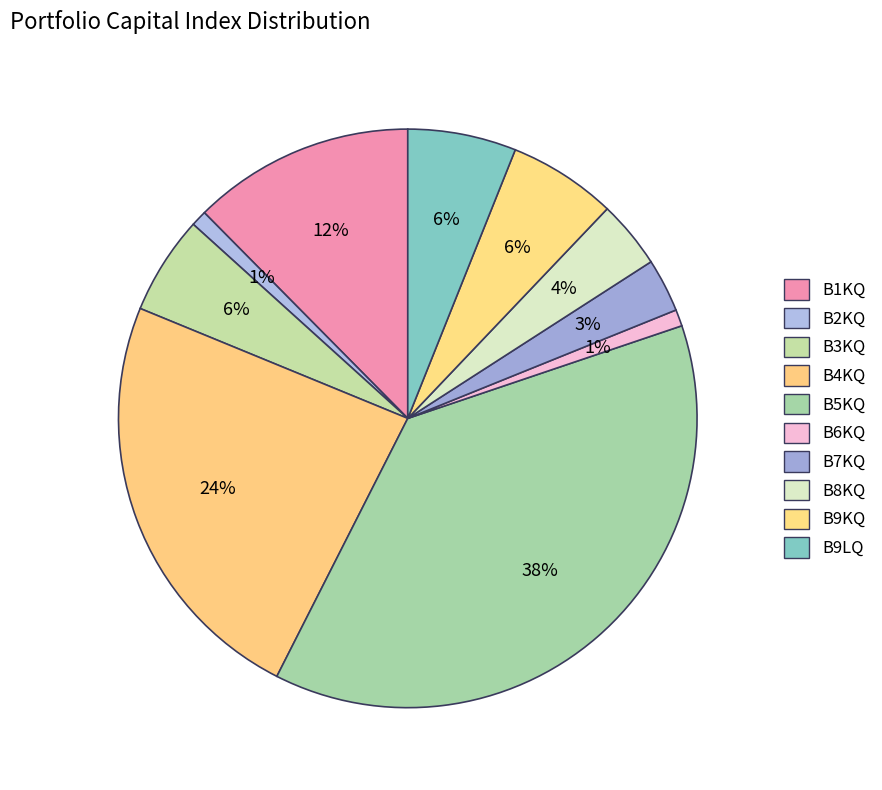

To the nearest percent, what is the average slice percentage?

10%